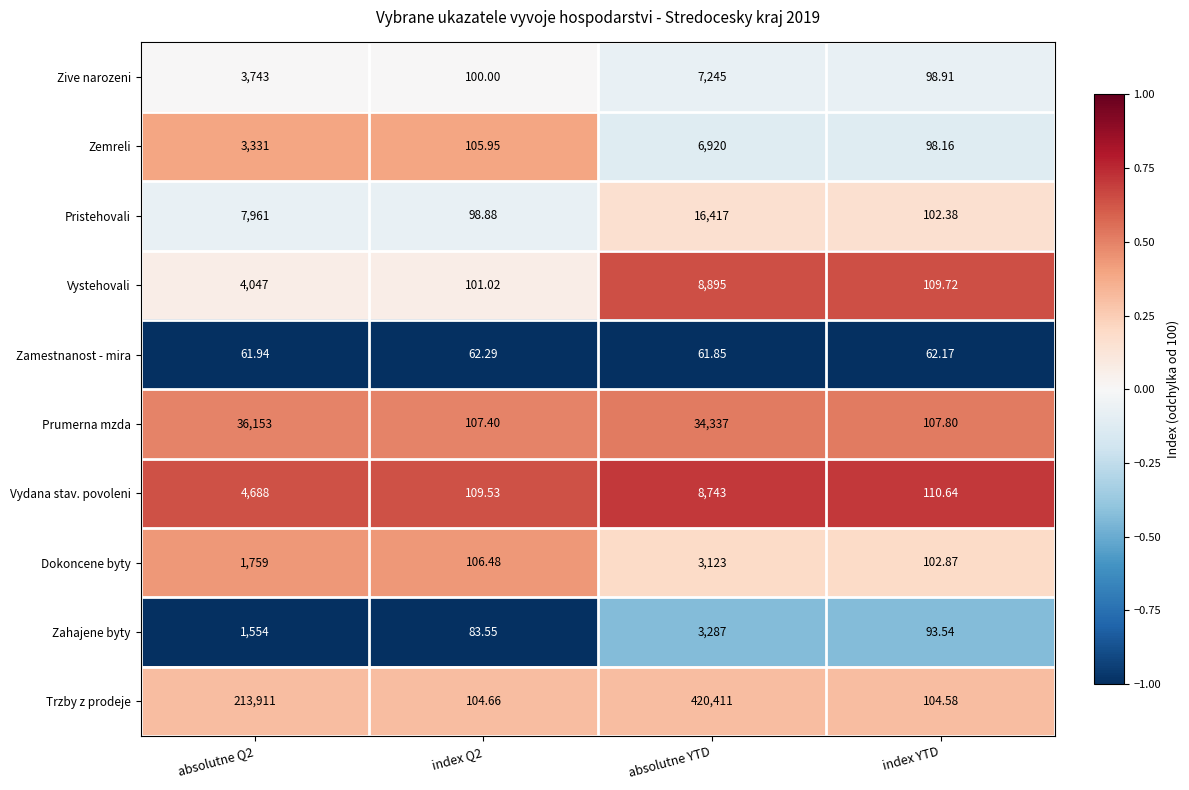

At absolutne Q2, list the series in order from smallest to largest.

Zamestnanost - mira, Zahajene byty, Dokoncene byty, Zemreli, Zive narozeni, Vystehovali, Vydana stav. povoleni, Pristehovali, Prumerna mzda, Trzby z prodeje